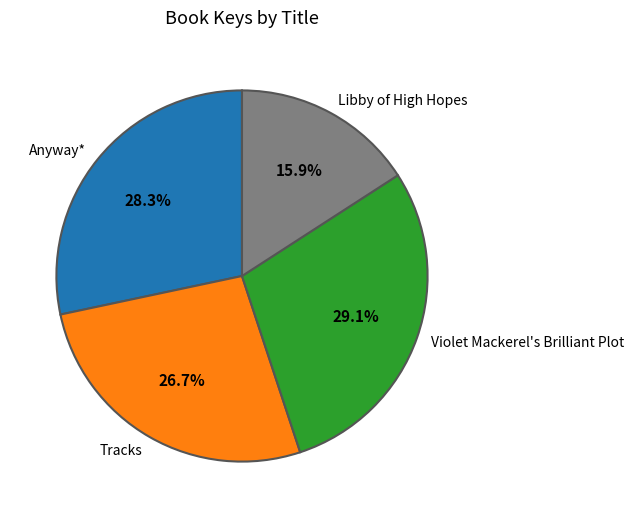

To the nearest percent, what is the combined percentage of Libby of High Hopes and Anyway*?

44%